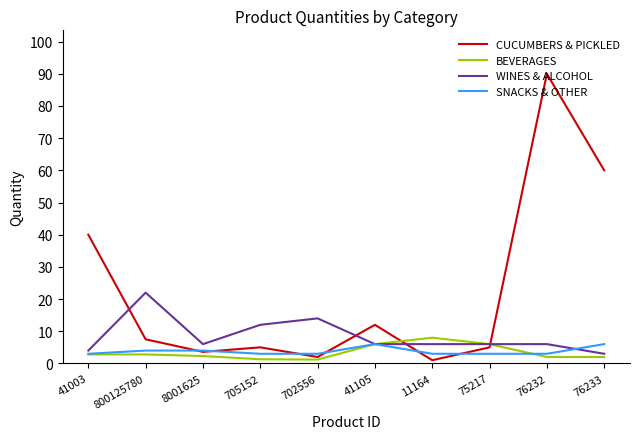

Which series has the widest spread of values?

CUCUMBERS & PICKLED